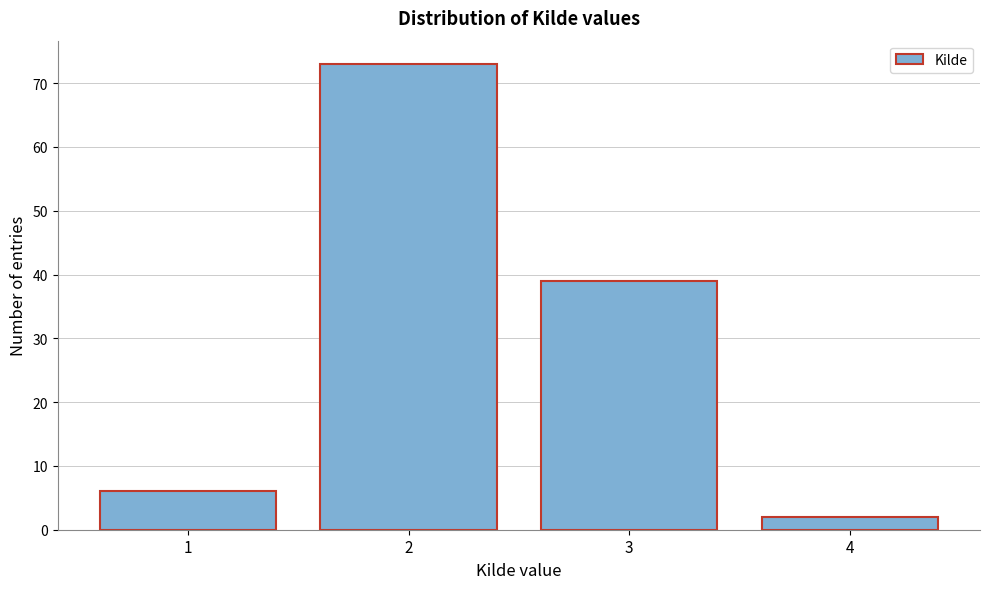

Reading left to right, transcribe this chart: for each bar, give the range it covers on the x-axis and its height. The values are not printed on the chart, so give them approximately, as read against the axis.

0.5 to 1.5: 6
1.5 to 2.5: 73
2.5 to 3.5: 39
3.5 to 4.5: 2